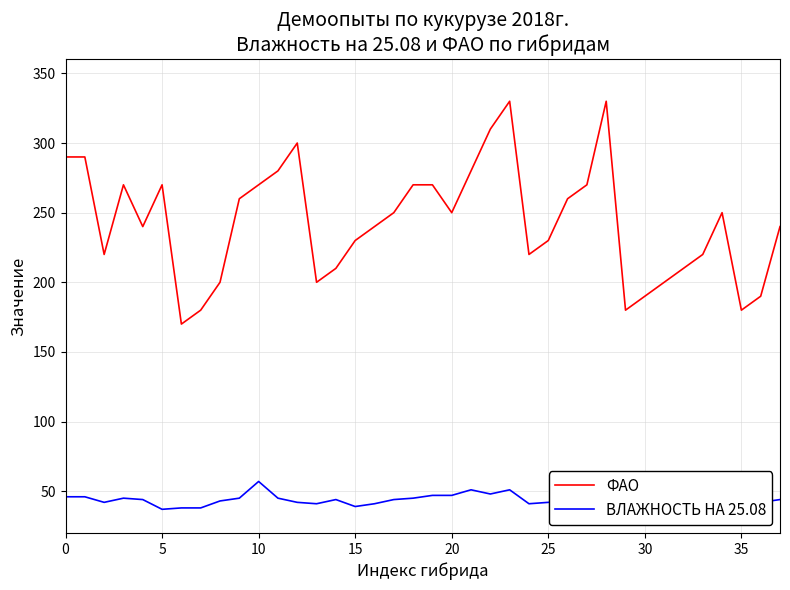

Which series has the largest total across all categories?

ФАО